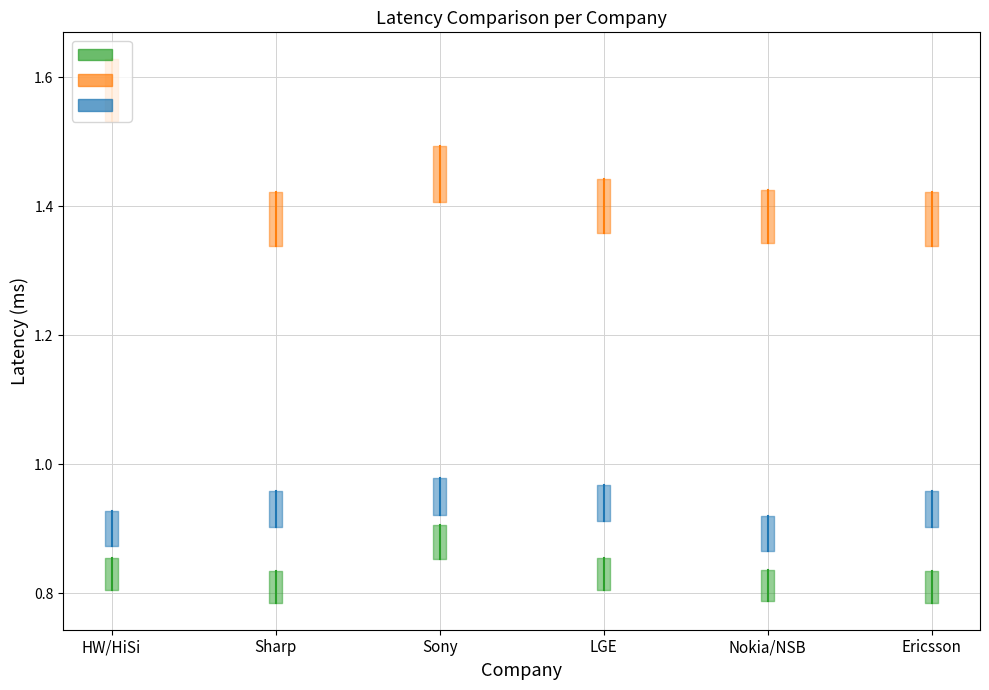

What is the value of the latency for 2tx Rel.16 (ms) point at the 3rd from the left?

0.9